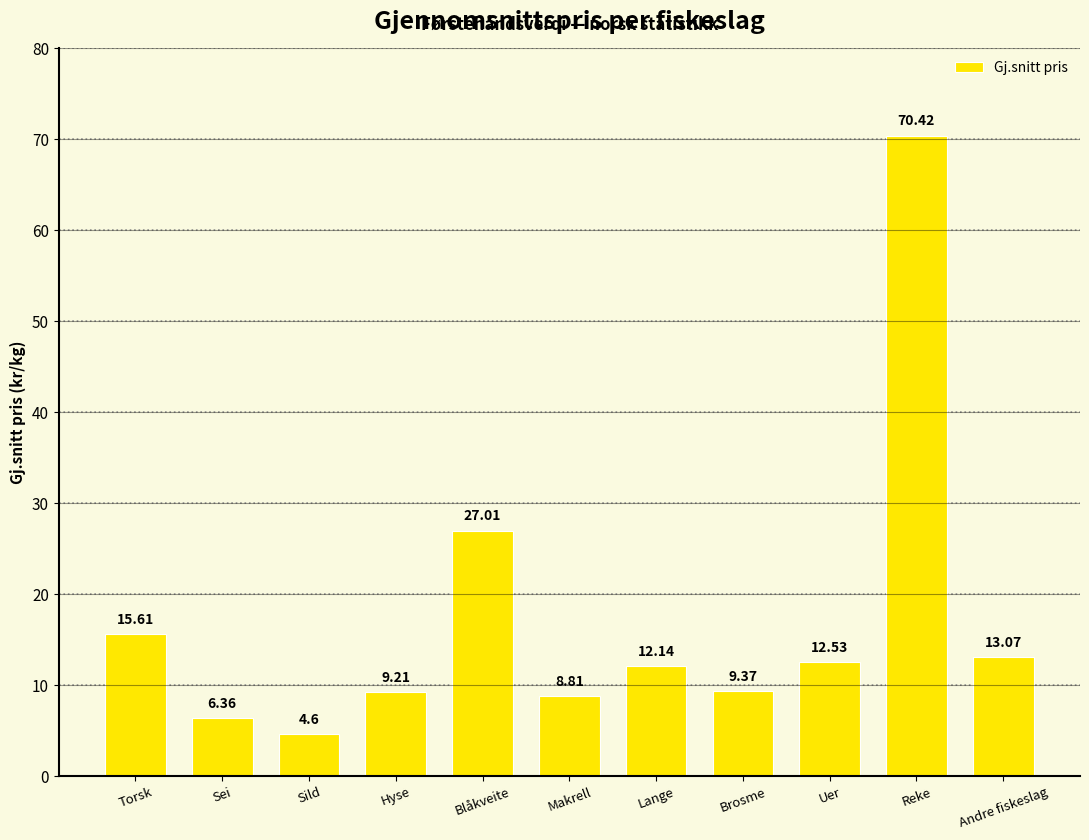

True or false: the data shows 19.4 at Andre fiskeslag.

False